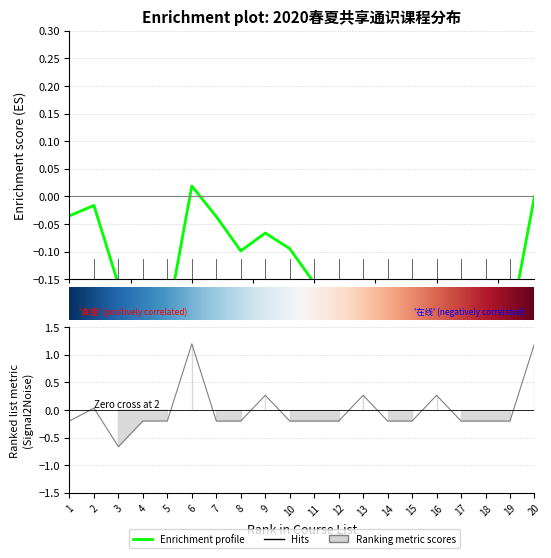

What is the sum of the values at 8 and 11?

-0.4